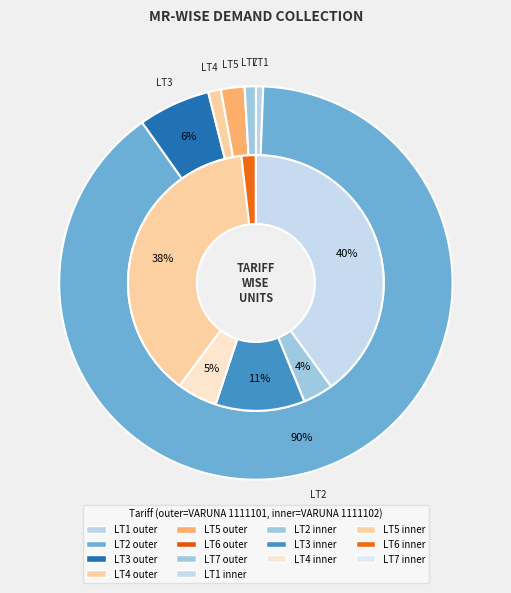

What is the largest slice in the pie chart?

LT2